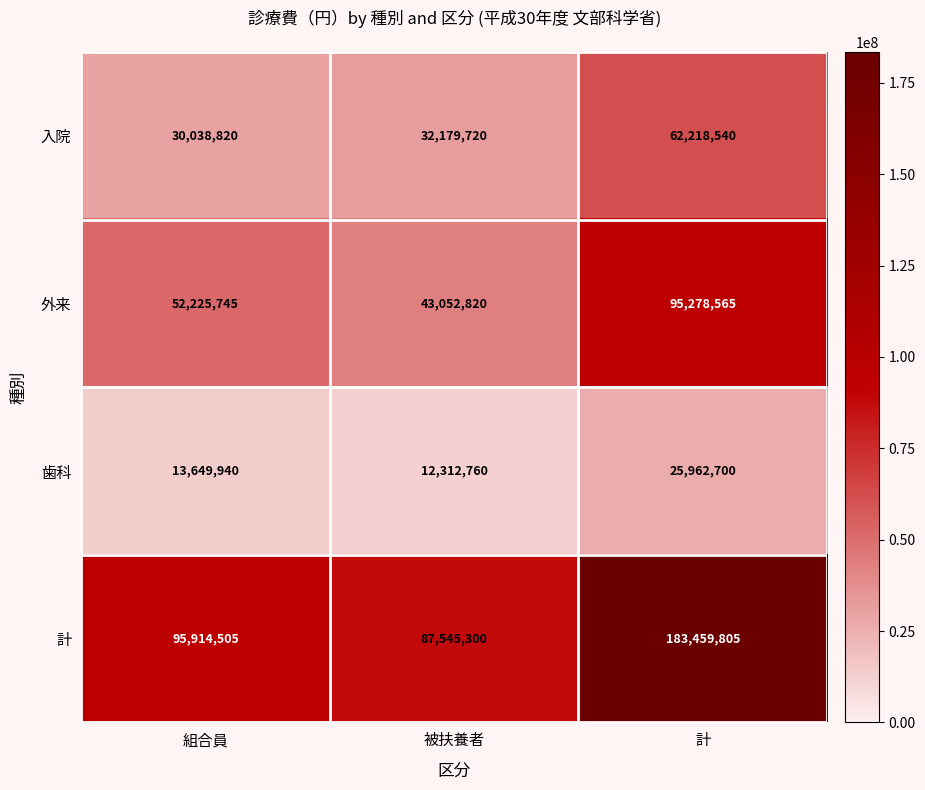

What is the average value of the 歯科 series?

17308467